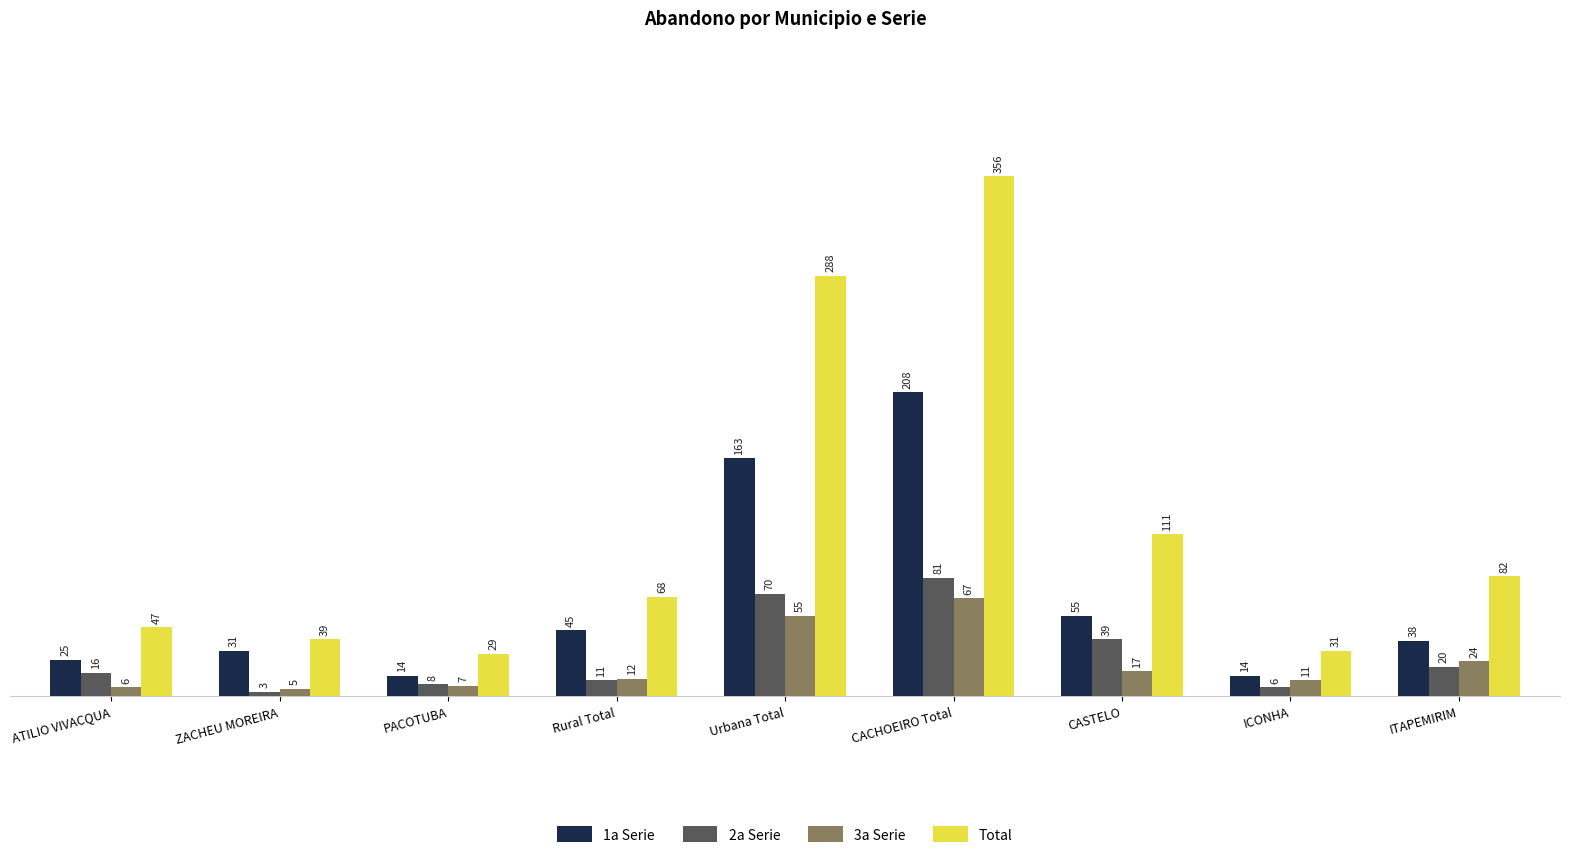

What are all the series names shown in the legend?

1a Serie, 2a Serie, 3a Serie, Total